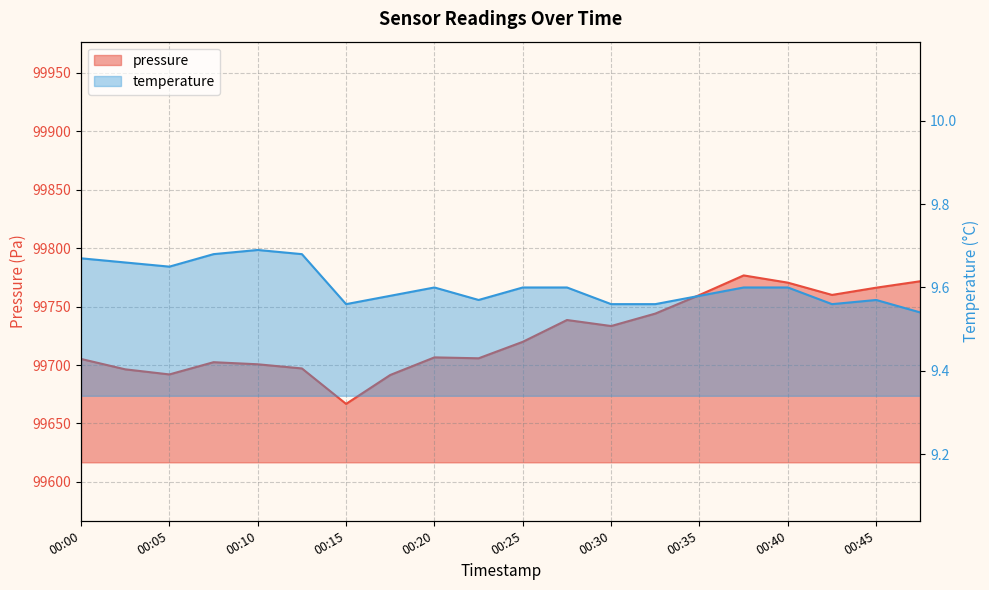

Reading left to right, transcribe all the data shown in this chart.

pressure: 00:00=99705.2	00:03=99696.3	00:05=99692.0	00:08=99702.4	00:10=99700.7	00:13=99697.1	00:15=99666.8	00:17=99691.5	00:20=99706.6	00:22=99705.8	00:25=99719.9	00:27=99738.5	00:30=99733.4	00:32=99744.0	00:35=99759.9	00:37=99776.7	00:40=99770.5	00:42=99760.0	00:45=99766.2	00:48=99771.7
temperature: 00:00=9.7	00:03=9.7	00:05=9.7	00:08=9.7	00:10=9.7	00:13=9.7	00:15=9.6	00:17=9.6	00:20=9.6	00:22=9.6	00:25=9.6	00:27=9.6	00:30=9.6	00:32=9.6	00:35=9.6	00:37=9.6	00:40=9.6	00:42=9.6	00:45=9.6	00:48=9.5